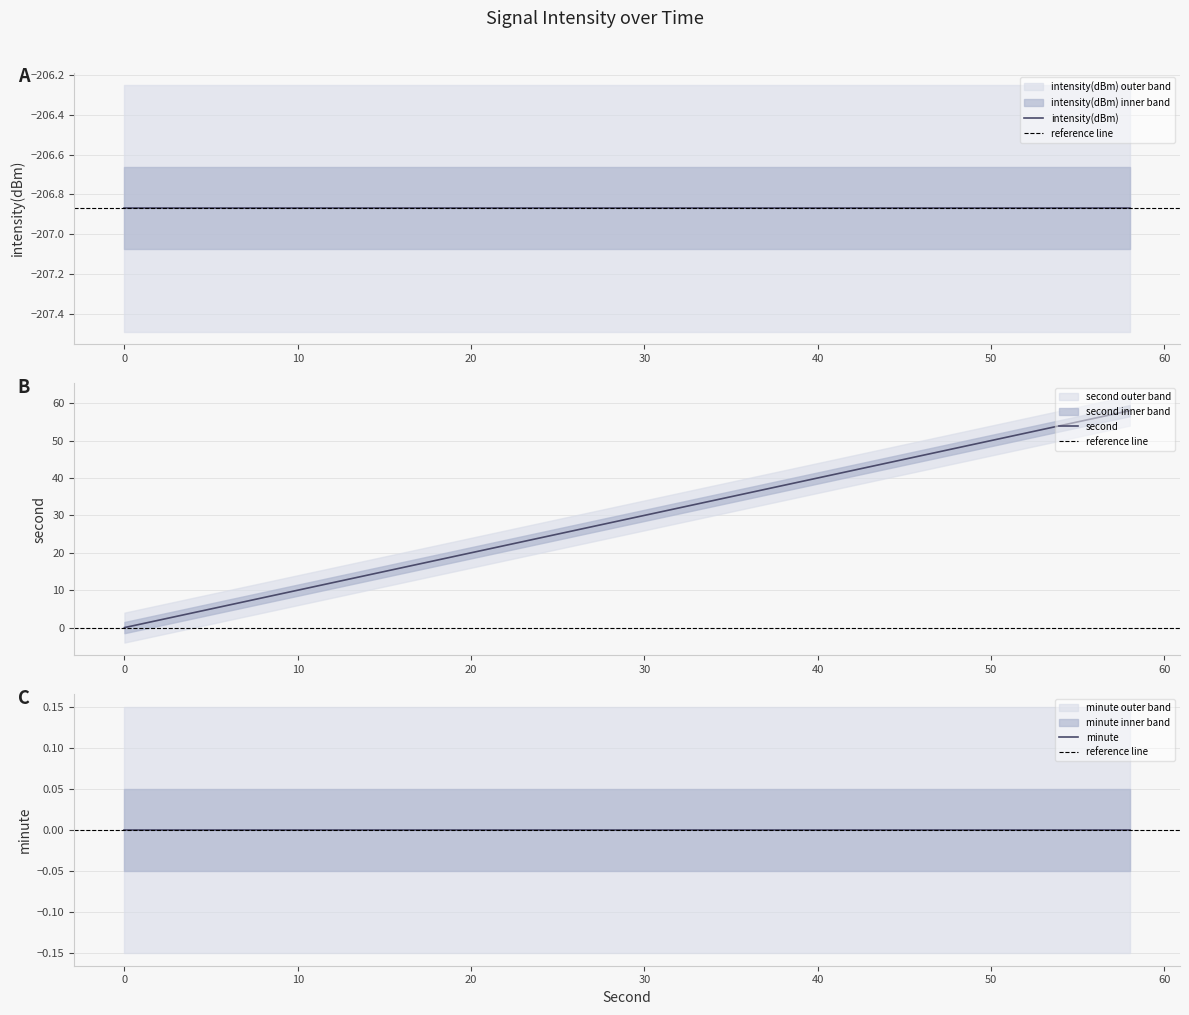

At which label does second first exceed 30?

32